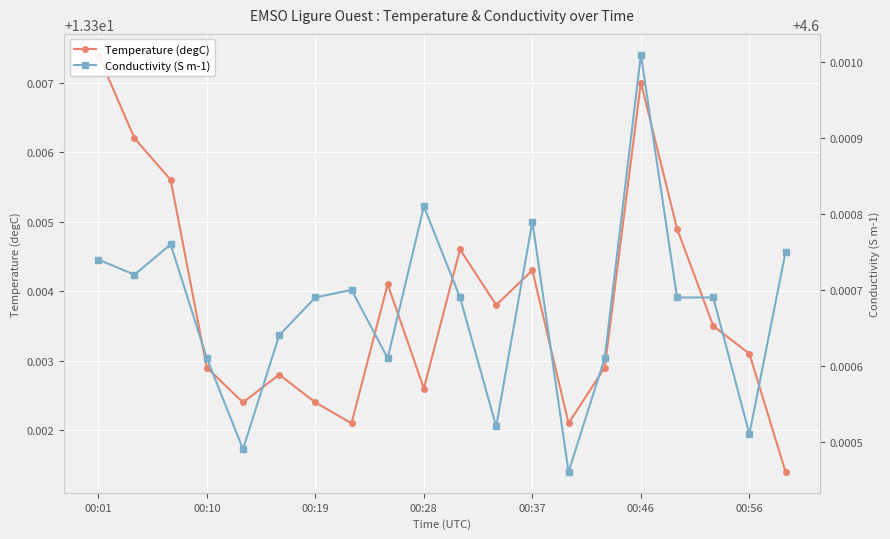

How many data points does each series have?

20